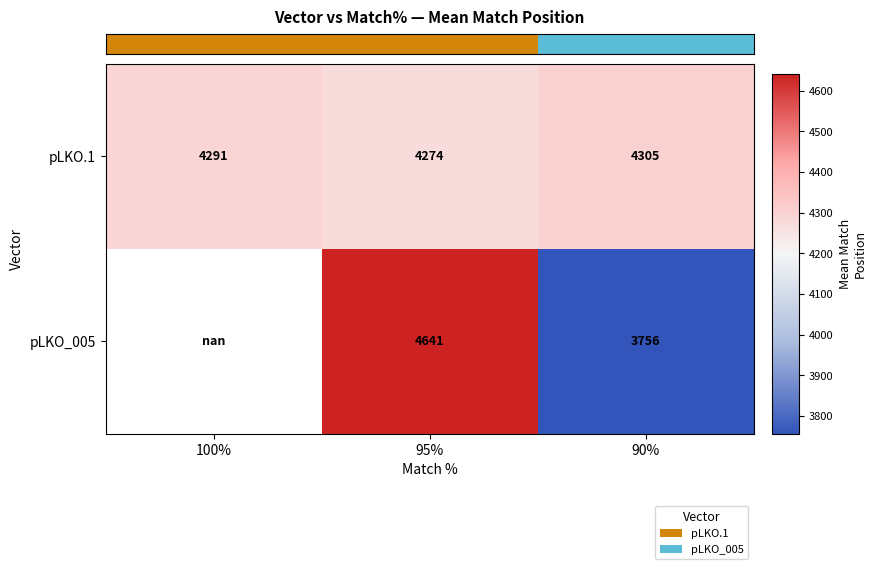

Which label corresponds to the largest value in the chart?

95%